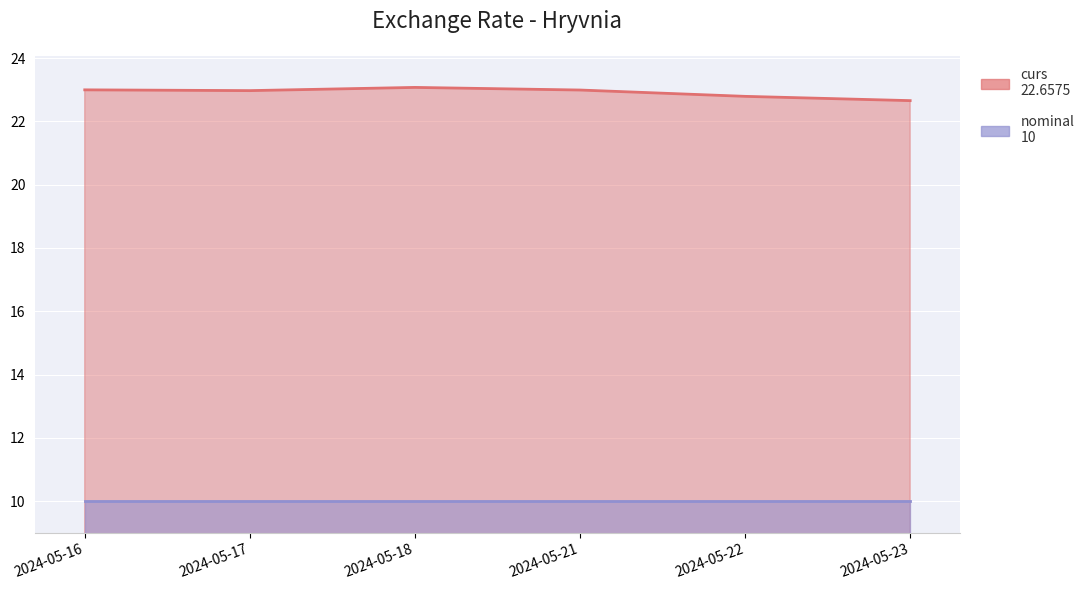

What are all the series names shown in the legend?

curs, nominal